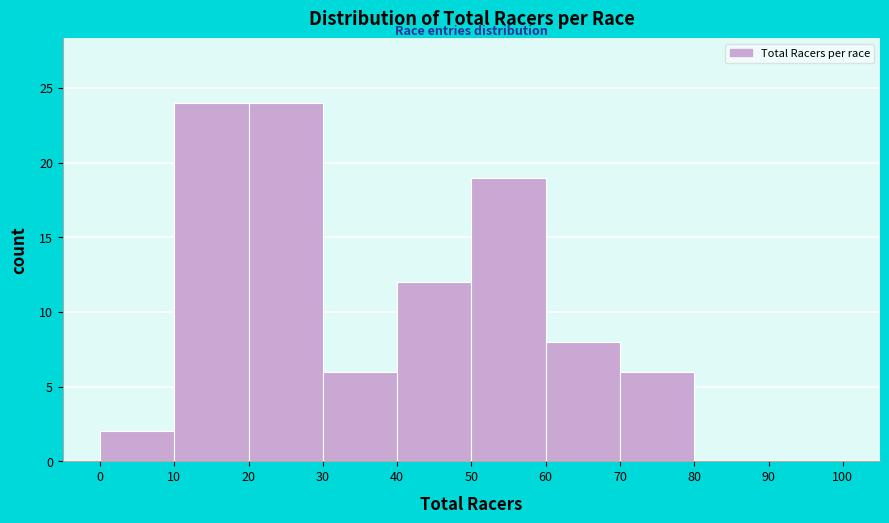

Reading left to right, transcribe this chart: for each bar, give the range it covers on the x-axis and its height. The values are not printed on the chart, so give them approximately, as read against the axis.

0 to 10: 2
10 to 20: 24
20 to 30: 24
30 to 40: 6
40 to 50: 12
50 to 60: 19
60 to 70: 8
70 to 80: 6
80 to 90: 0
90 to 100: 0